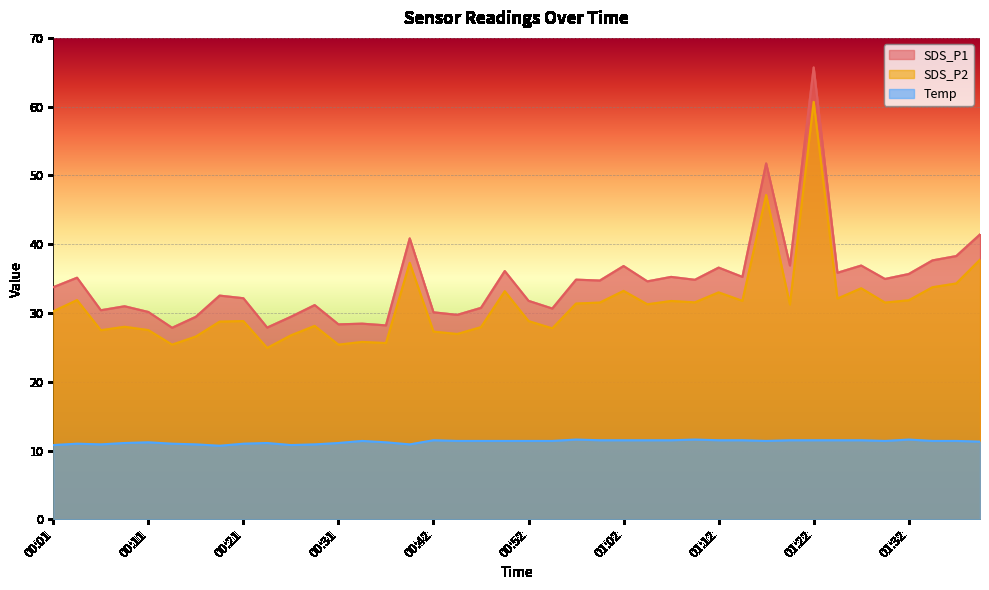

Is the value of Temp at 00:39 greater than the value of SDS_P2 at 01:09?

No